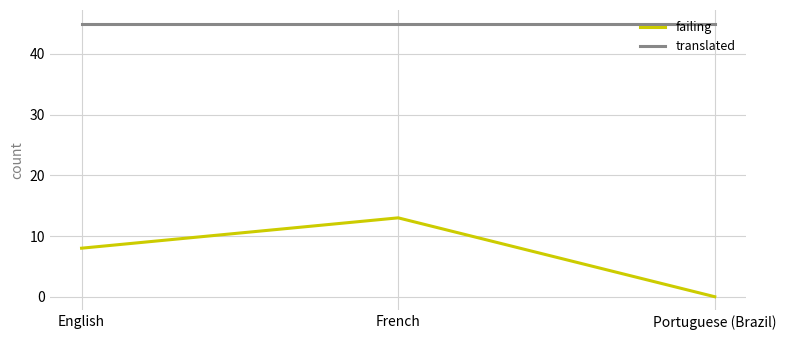

Reading right to left, what are all the values shown in this chart?

failing: 0	13	8
translated: 45	45	45